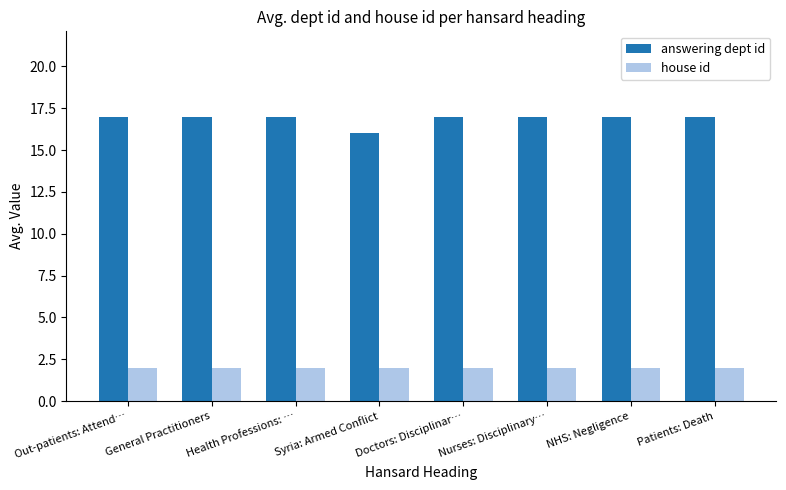

What is the difference between the maximum and minimum values in the answering dept id series?

1